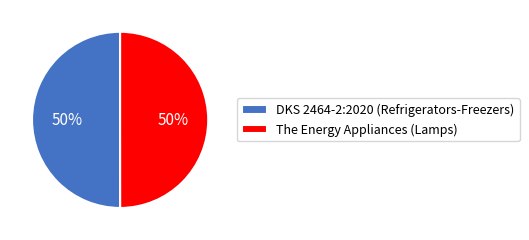

Is it true that DKS 2464-2:2020 (Refrigerators-Freezers) is 36% of the pie?

False